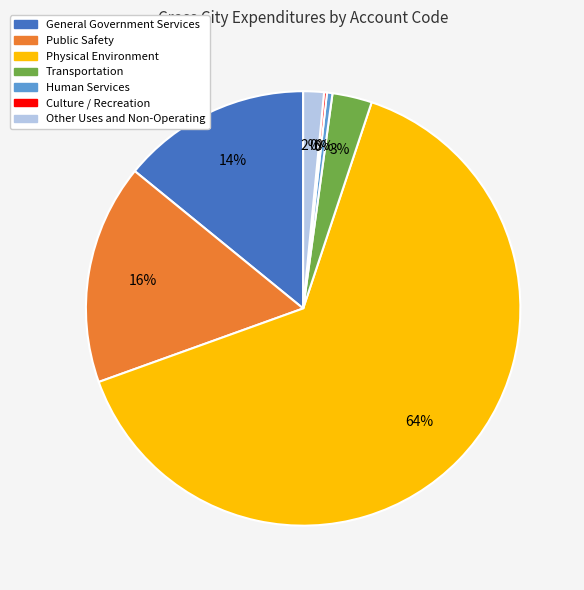

Is it true that General Government Services is 3% of the pie?

False